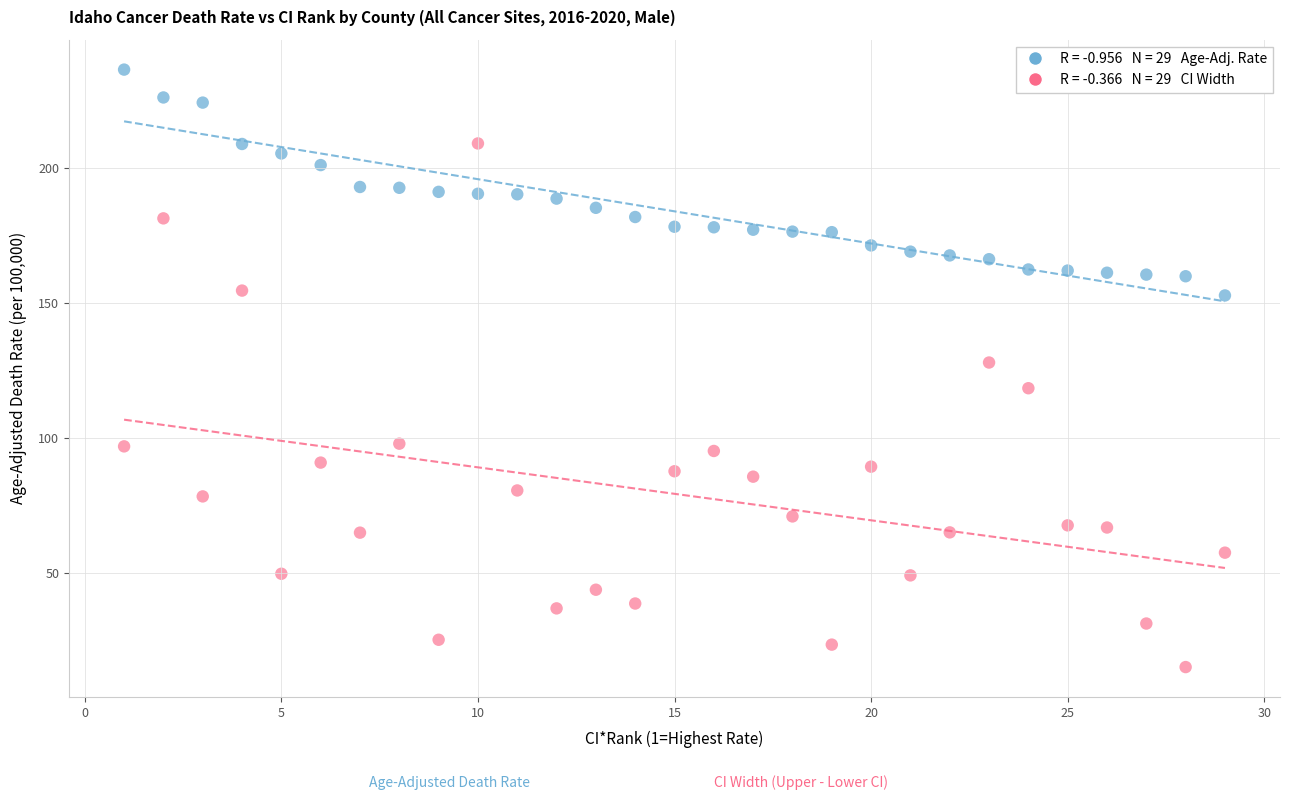

Across all data points, what is the range of Y values (max minus min)?

220.9